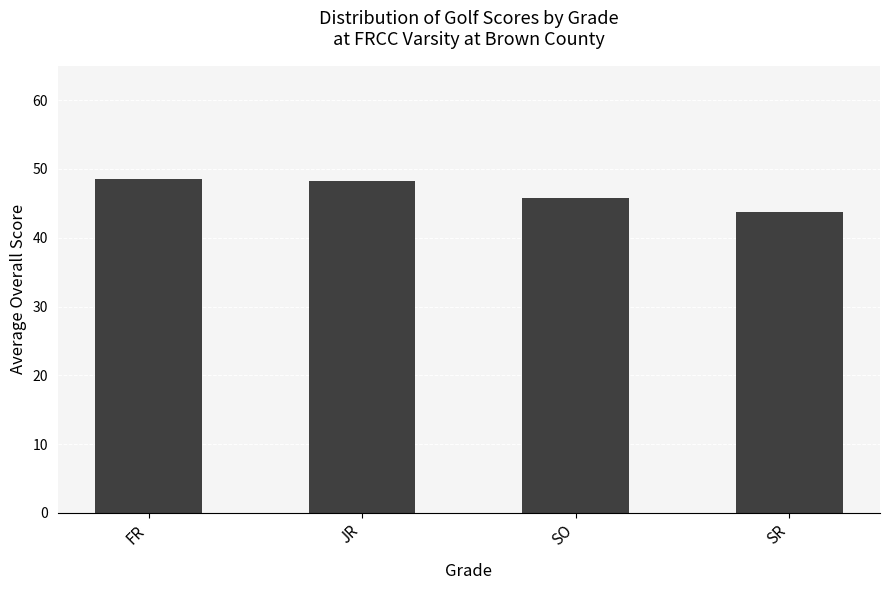

What is the label of the 3rd bar from the left?

SO